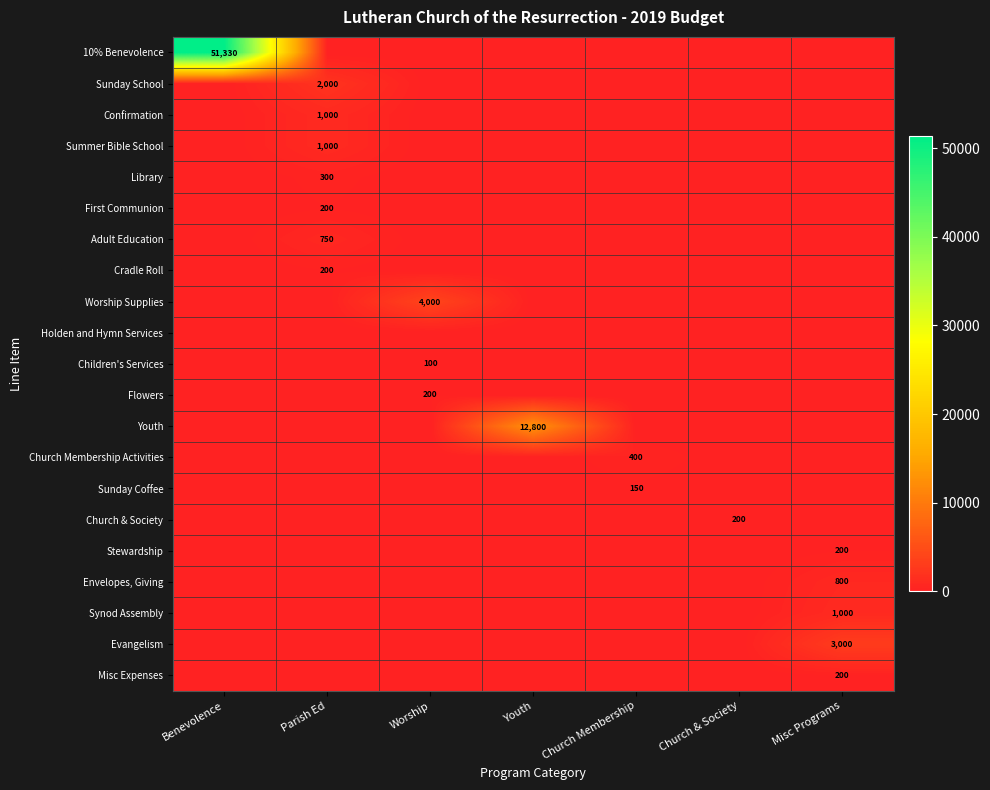

What is the total value across all series at Parish Ed?

5450